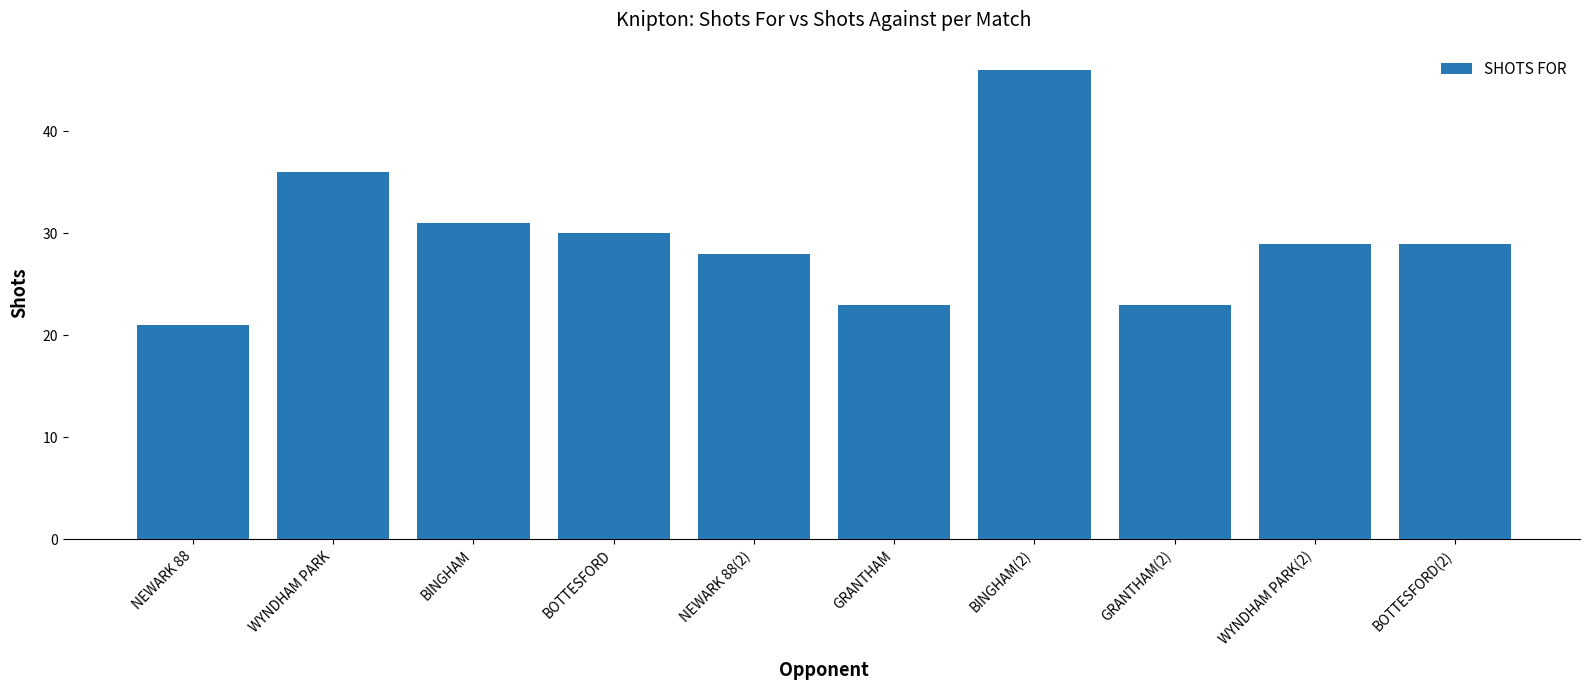

True or false: the data shows 10 at WYNDHAM PARK.

False